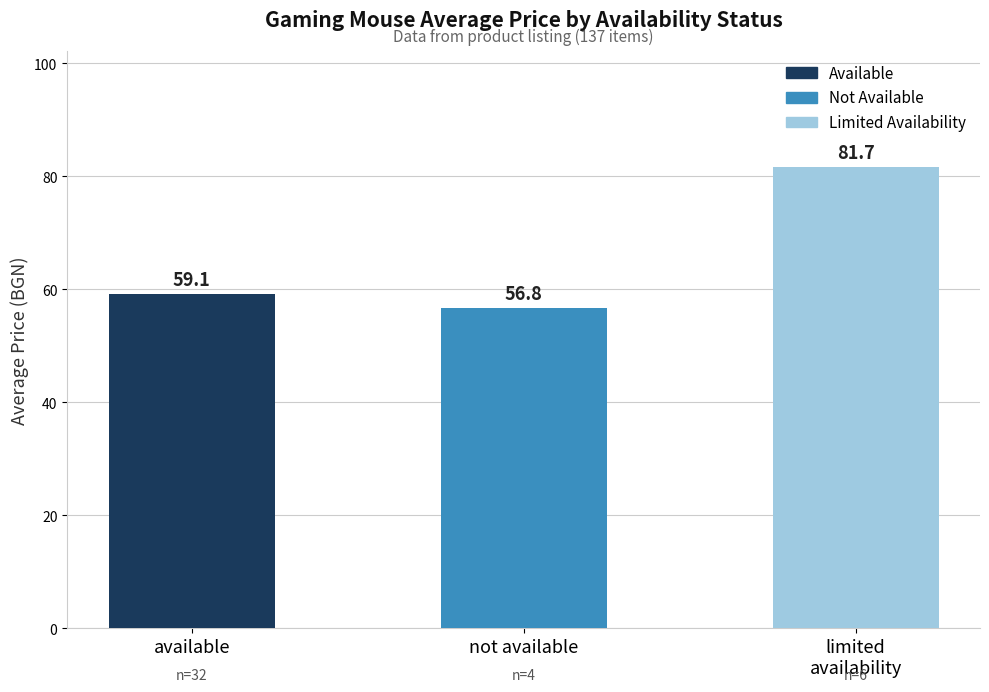

What is the difference between the maximum and second lowest values?

22.6